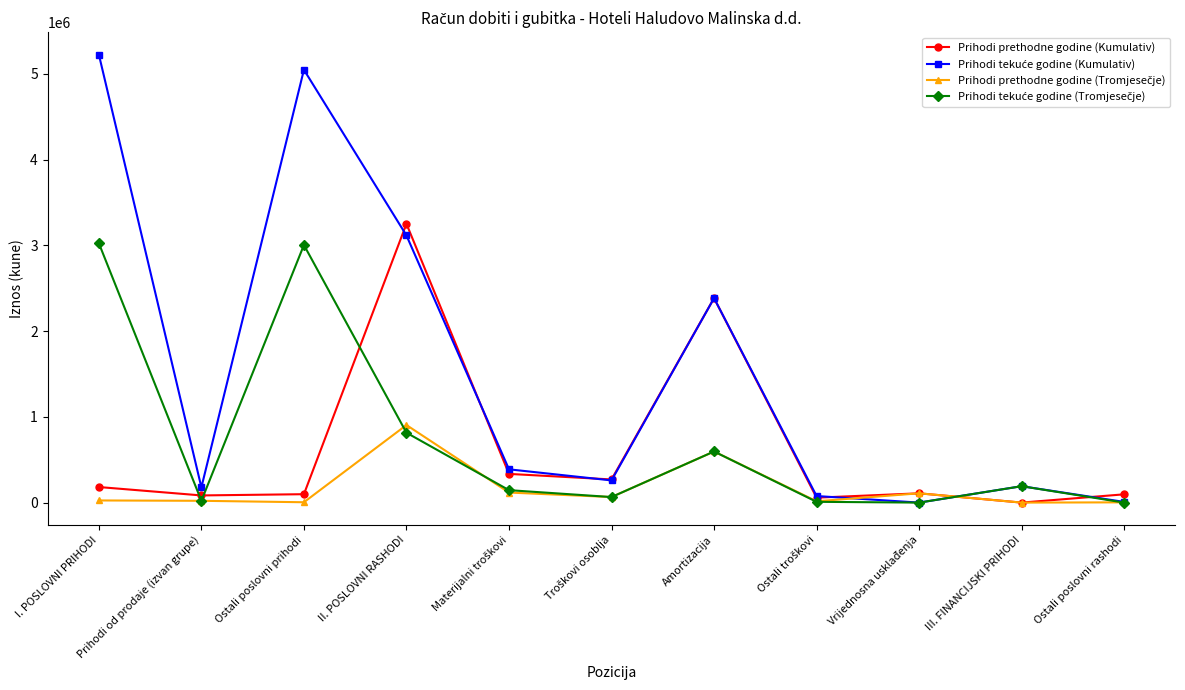

At how many categories does at least one series exceed 1160037?

4